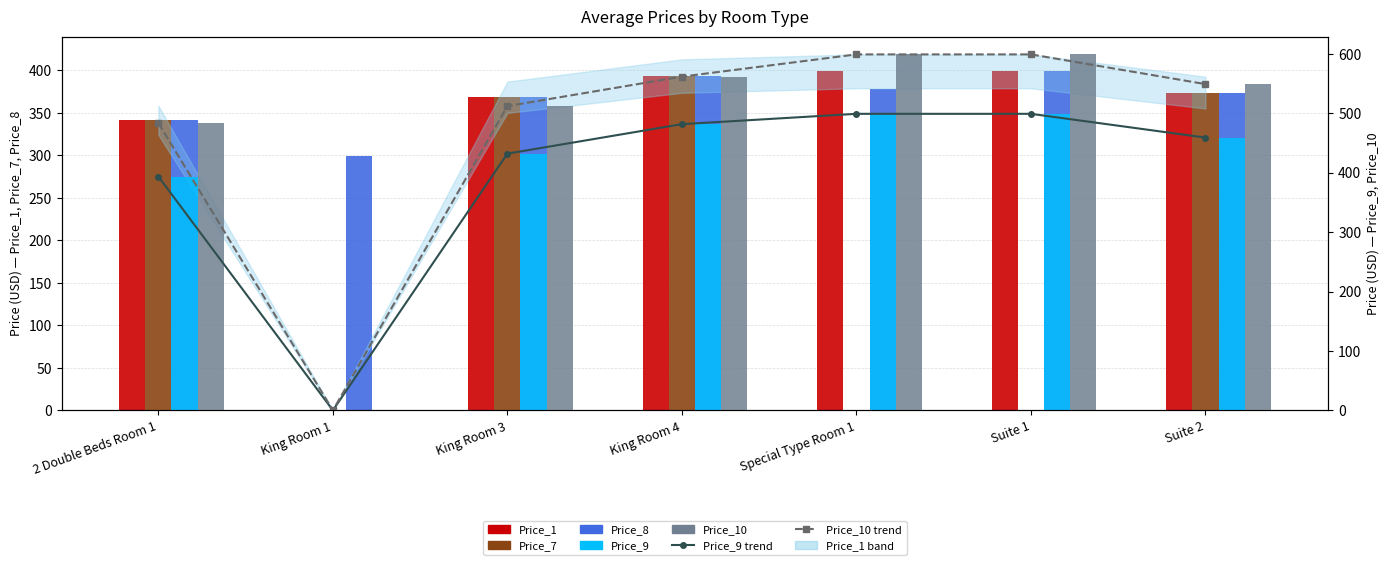

At which category is the sum across all series the highest?

King Room 4